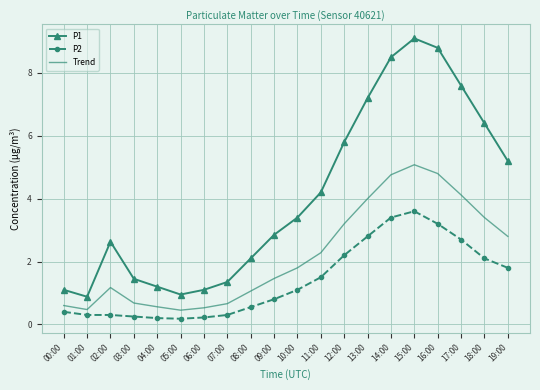

Which series has the largest range (max minus min)?

P1